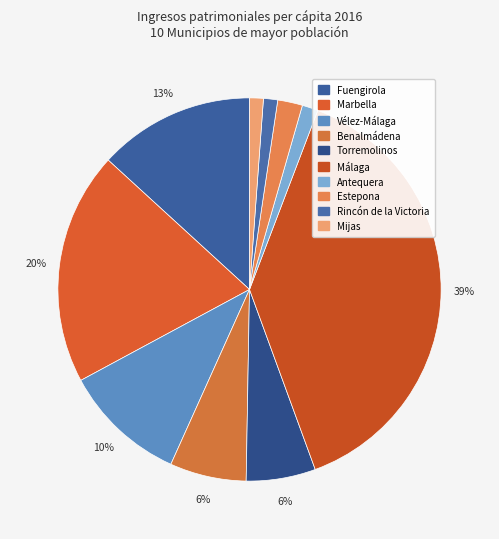

To the nearest percent, what is the average slice percentage?

10%